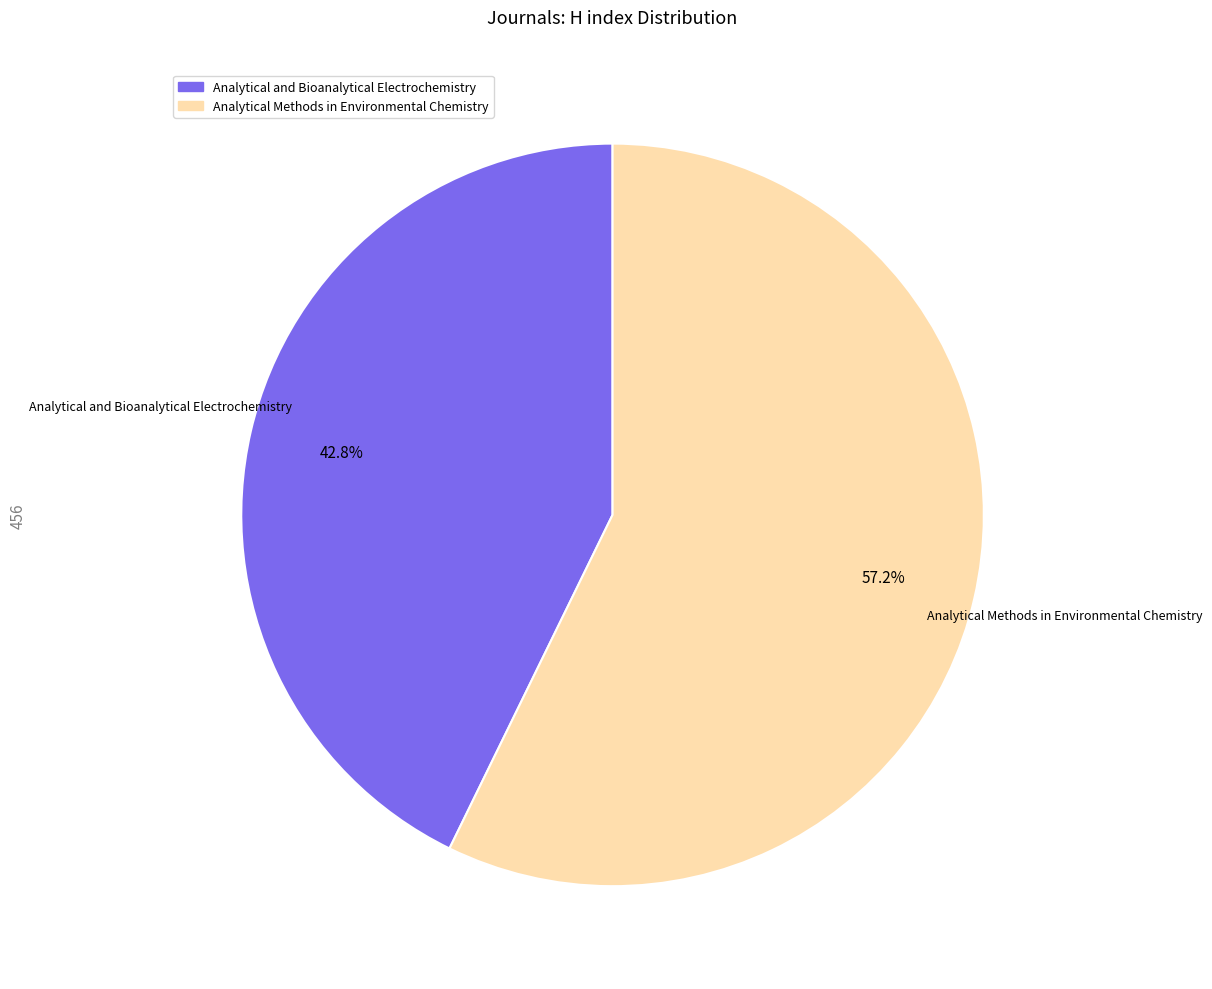

How many segments does this pie chart have?

2